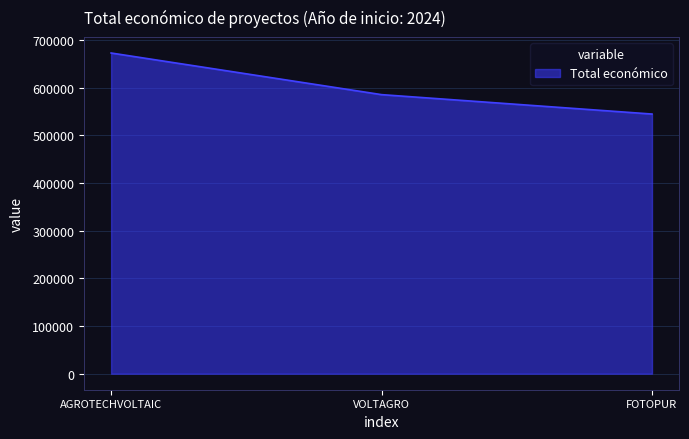

Is it true that the value at FOTOPUR is 208103?

False